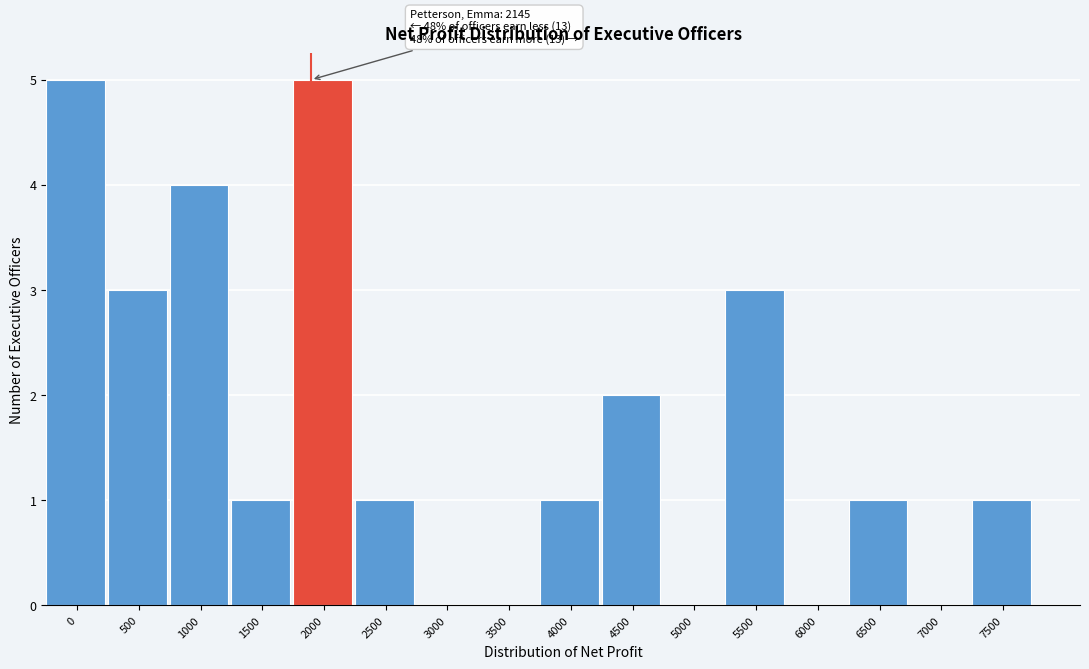

Reading right to left, extract all data points from this chart.

7500=1	7000=0	6500=1	6000=0	5500=3	5000=0	4500=2	4000=1	3500=0	3000=0	2500=1	2000=5	1500=1	1000=4	500=3	0=5